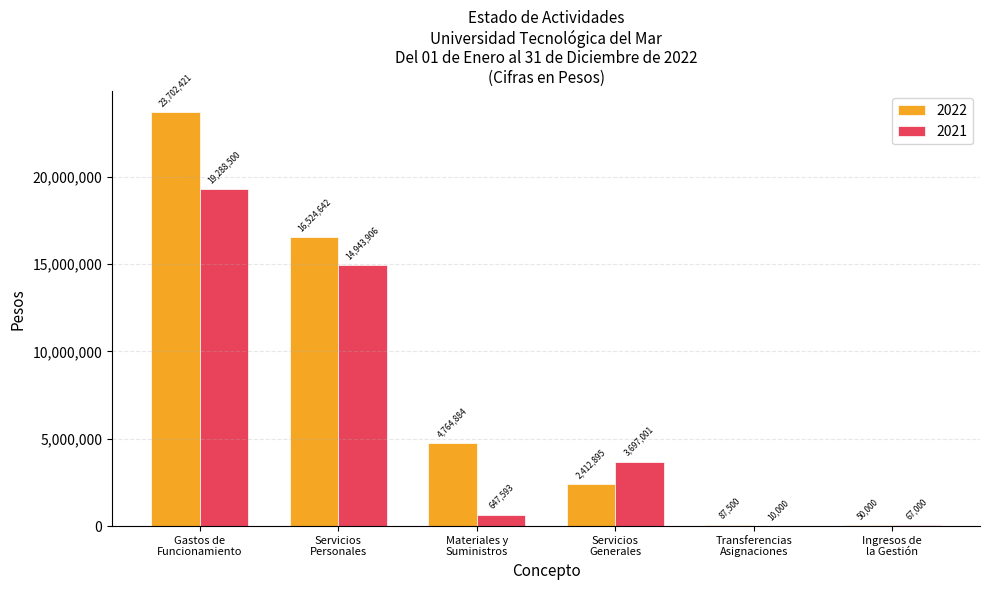

Which series has the largest total across all categories?

2022